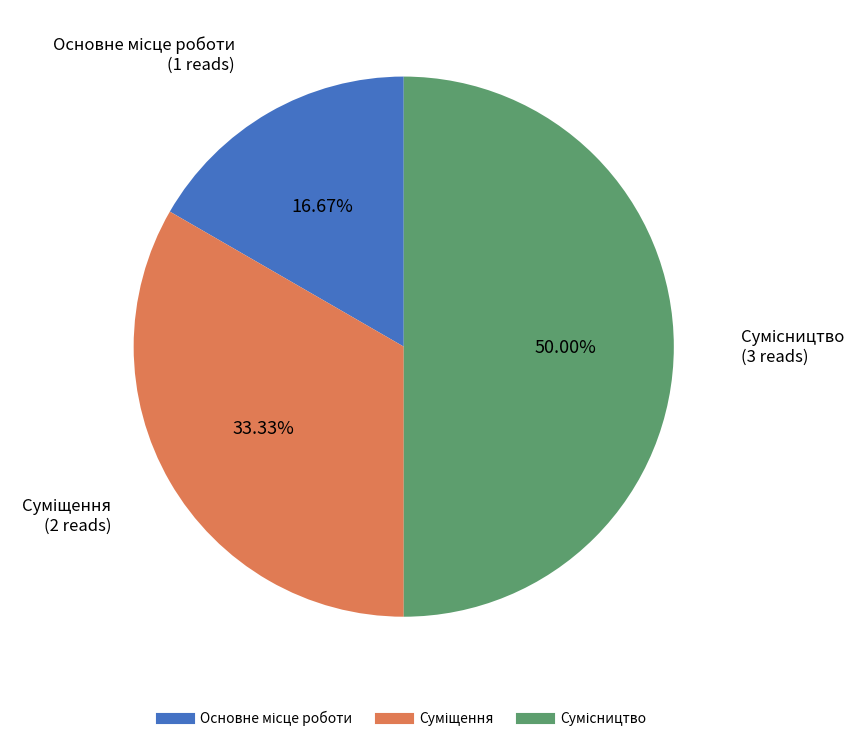

Count the number of slices in the pie.

3